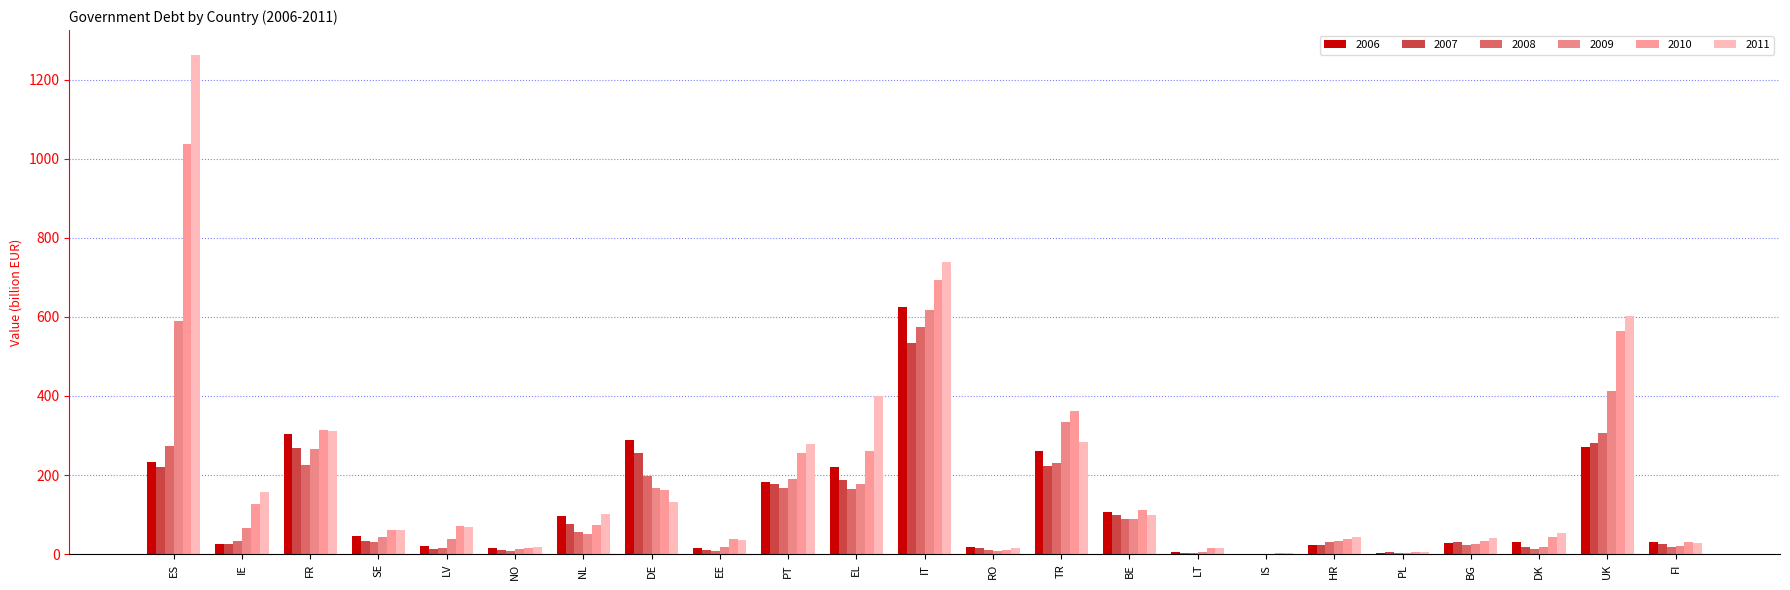

Count the number of categories in the chart.

23